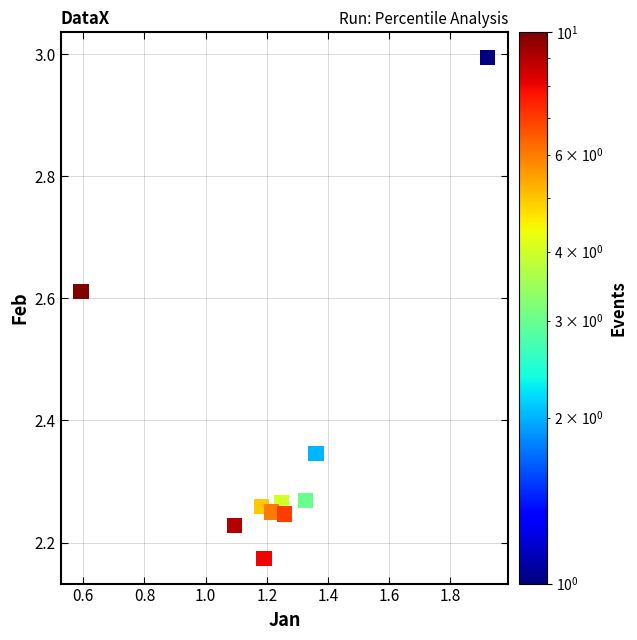

What is the average X value?

1.2